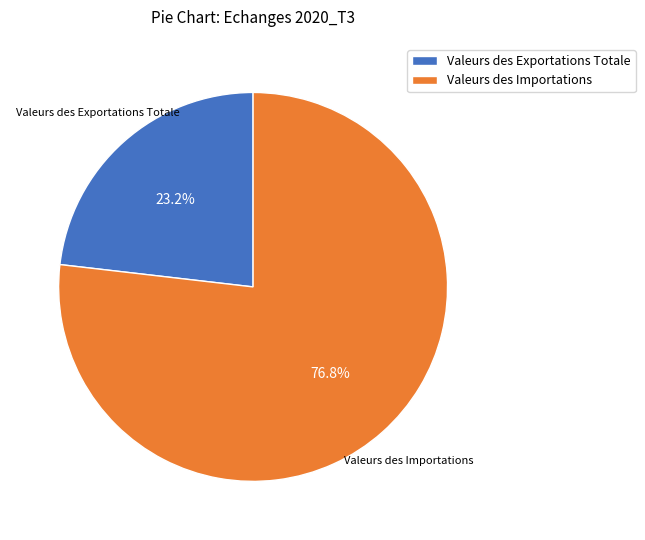

Does any single category account for the majority?

Yes